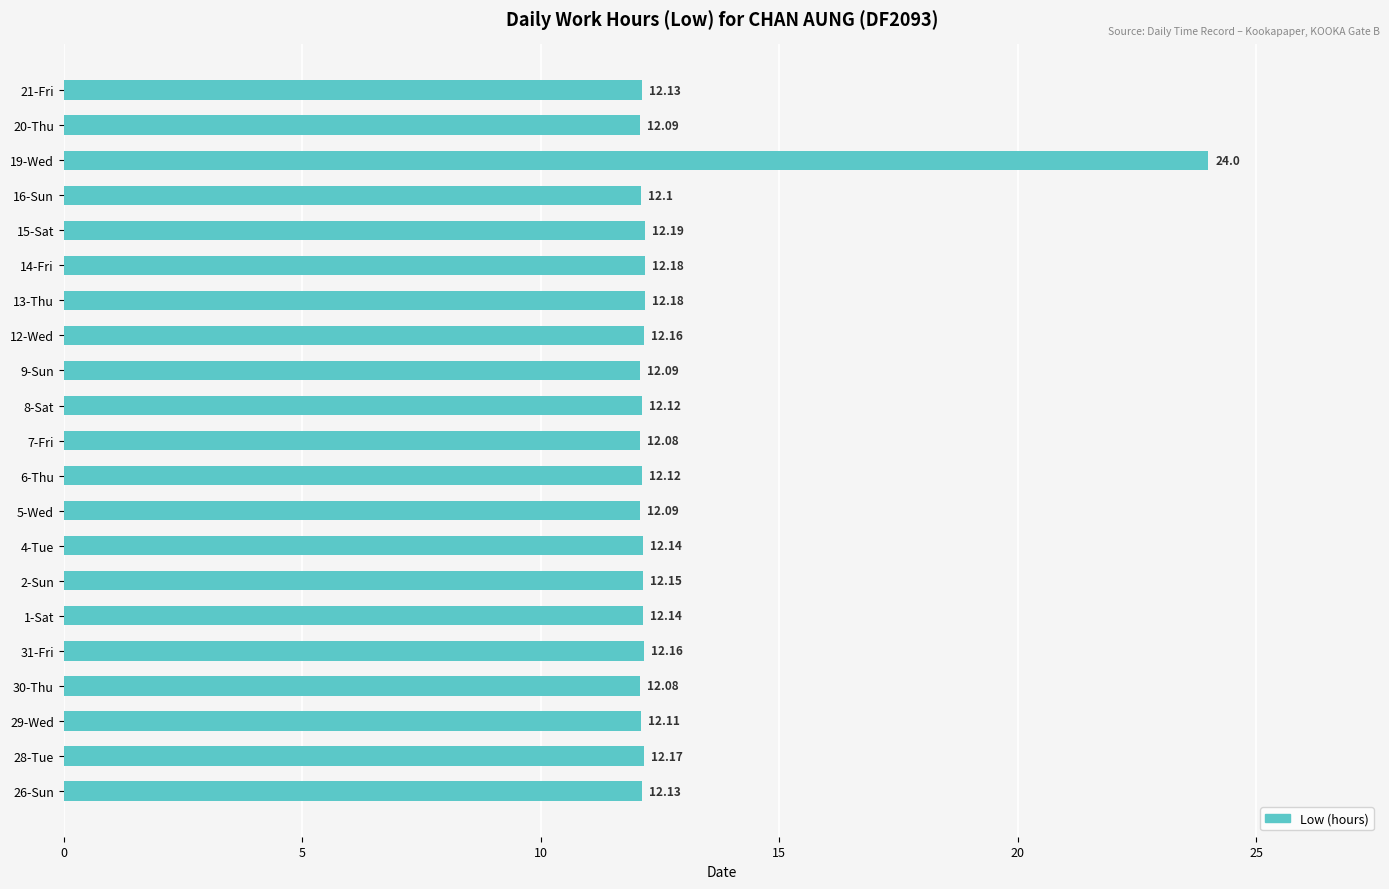

What is the average value?

12.7